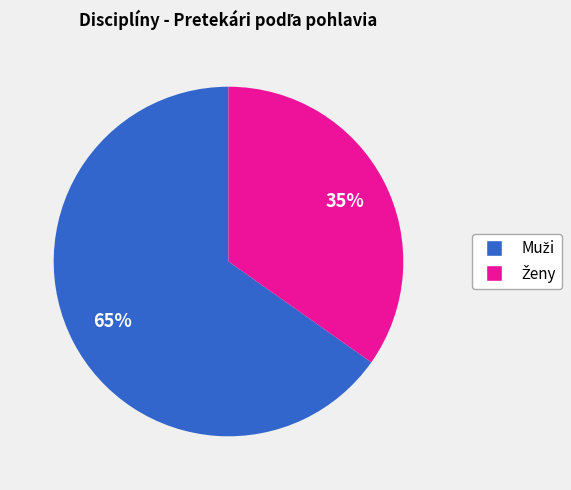

To the nearest percent, what is the difference between the largest and smallest slice percentages?

30%